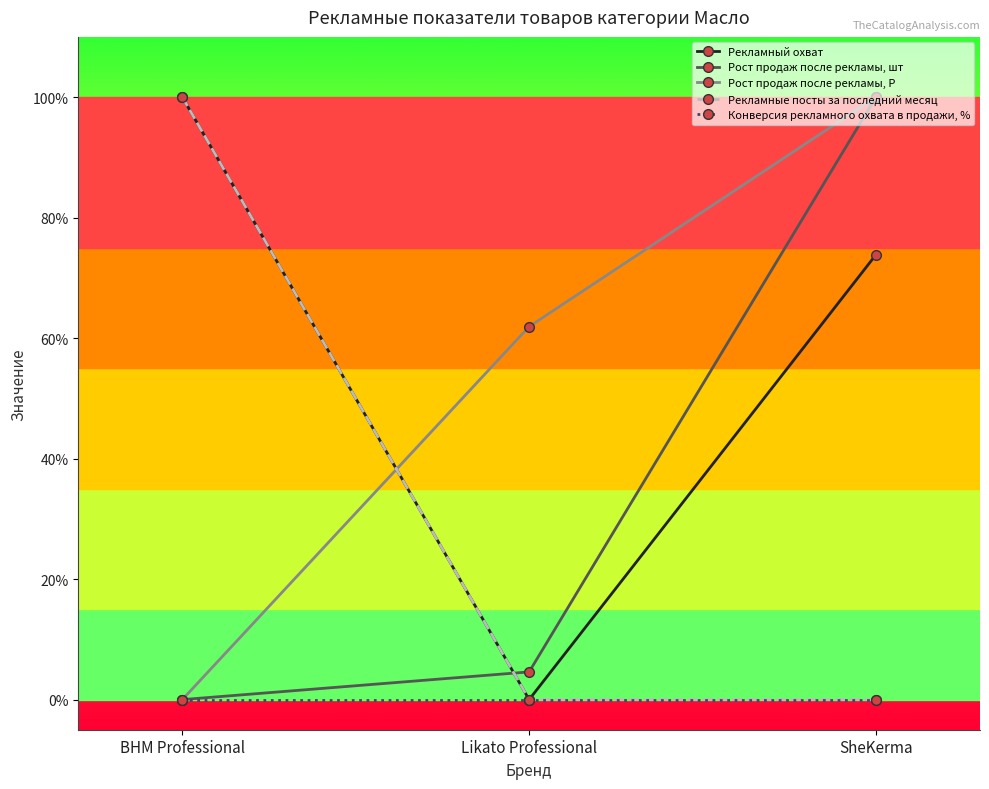

What is the label of the 3rd point from the left?

SheKerma